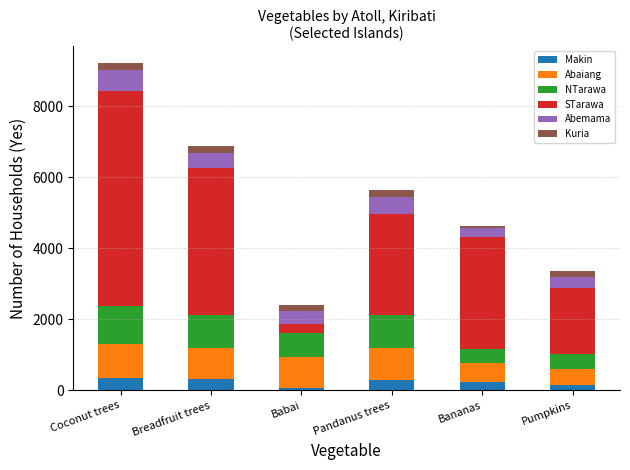

What is the approximate value of Makin at Pandanus trees?

303